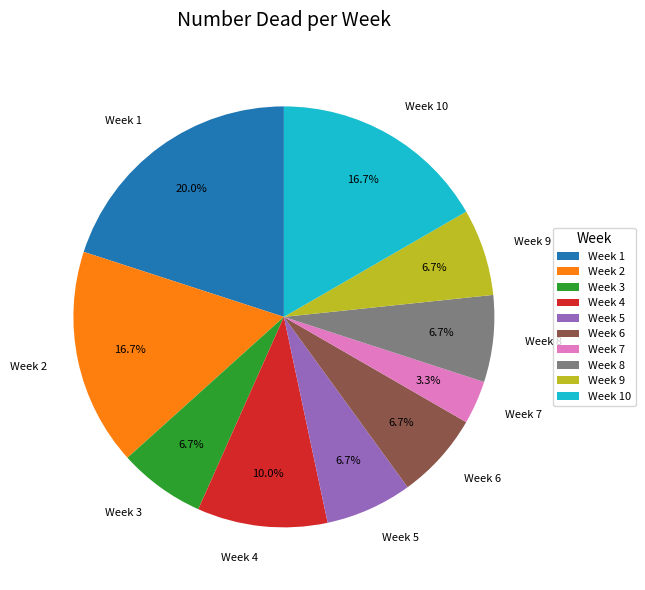

Is it true that Week 5 is 18% of the pie?

False